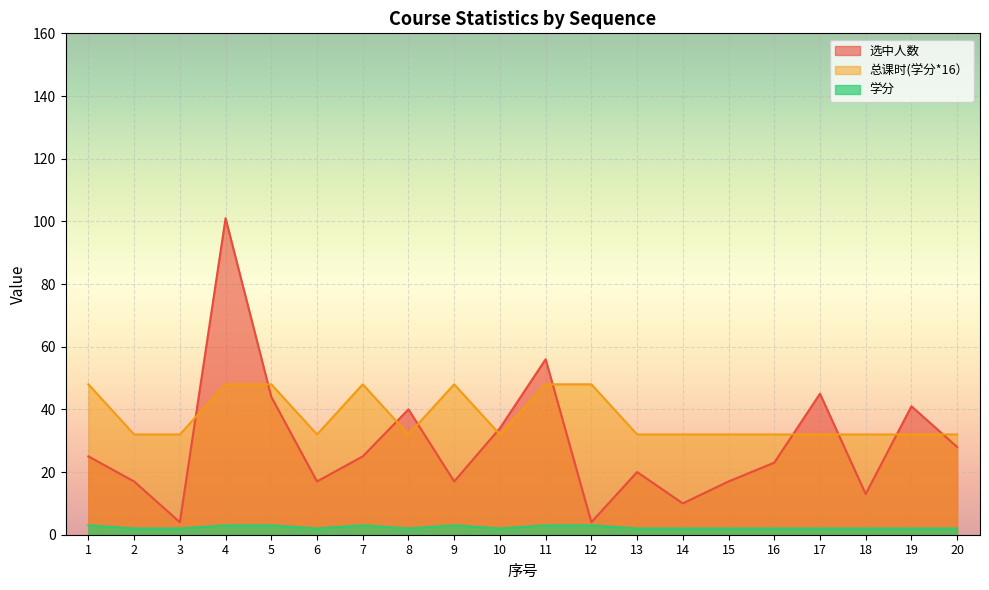

Reading left to right, list all the values displayed in this chart.

选中人数: 25	17	4	101	44	17	25	40	17	34	56	4	20	10	17	23	45	13	41	28
总课时(学分*16）: 48	32	32	48	48	32	48	32	48	32	48	48	32	32	32	32	32	32	32	32
学分: 3	2	2	3	3	2	3	2	3	2	3	3	2	2	2	2	2	2	2	2